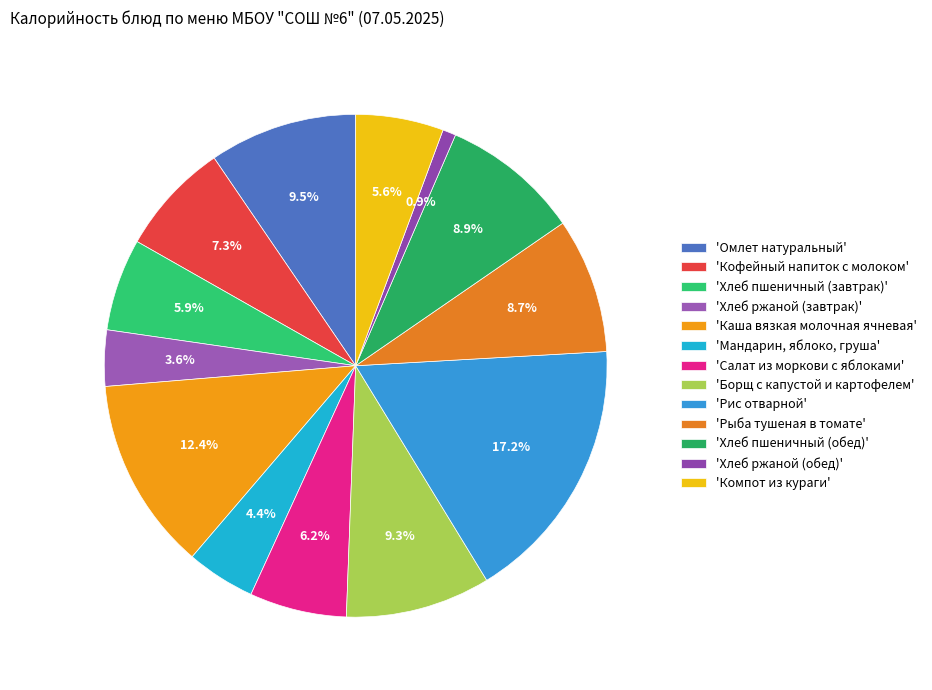

How many segments does this pie chart have?

13